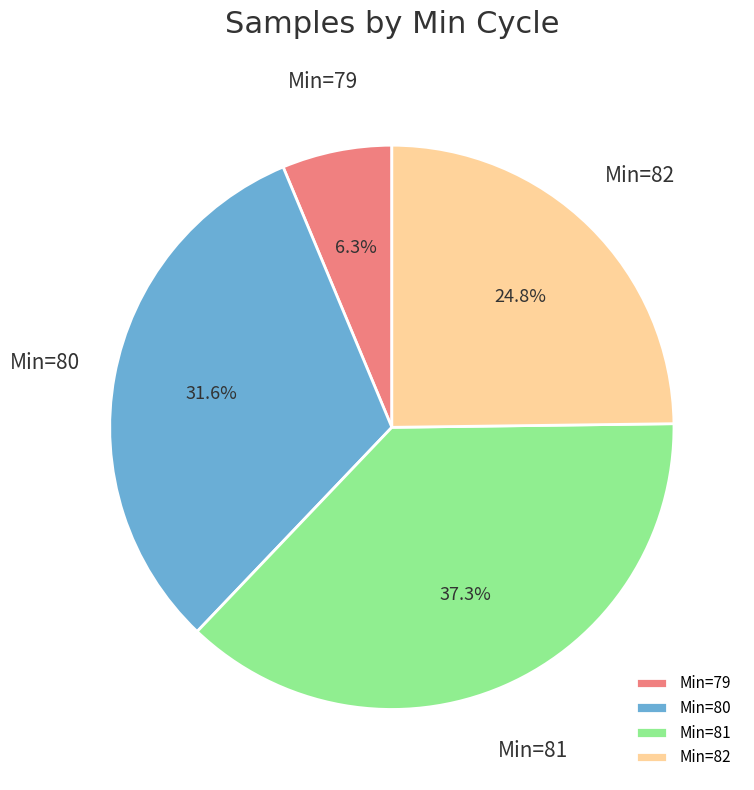

How many slices are in this pie chart?

4